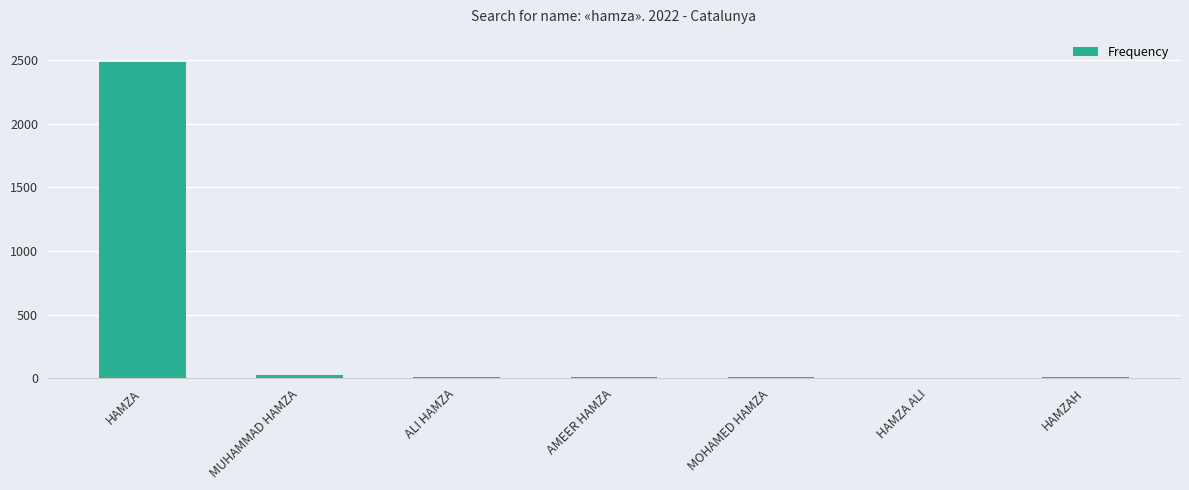

What is the greatest value displayed?

2484